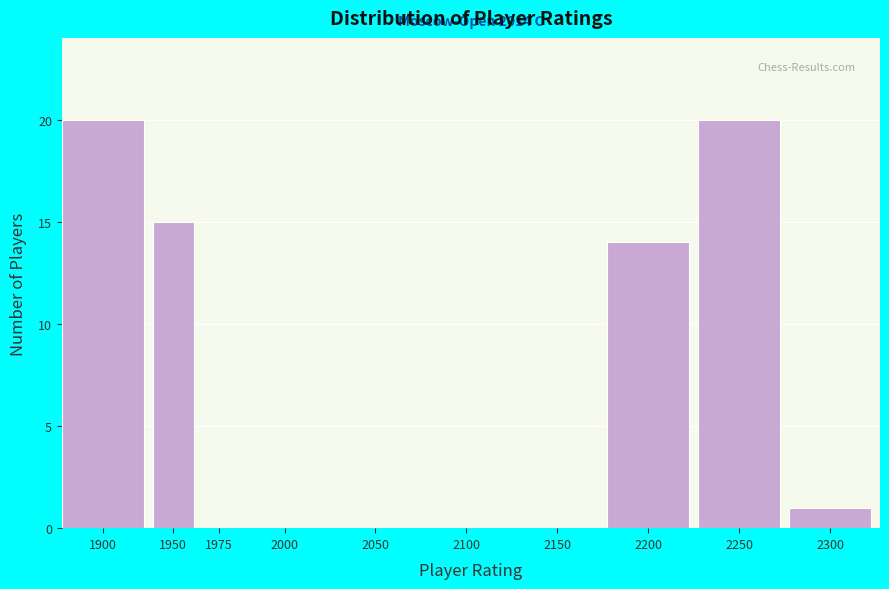

Reading left to right, extract all data points from this chart.

1900=20	1950=15	1975=0	2000=0	2050=0	2100=0	2150=0	2200=14	2250=20	2300=1